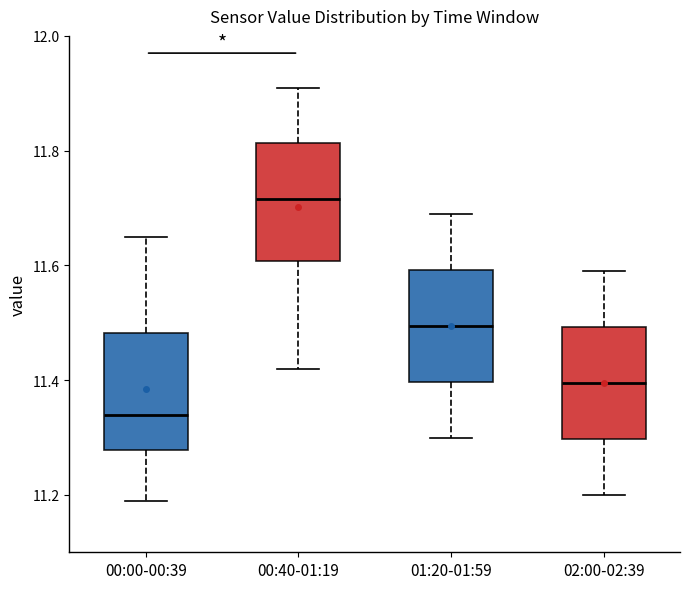

Which box's median line is the lowest?

00:00-00:39